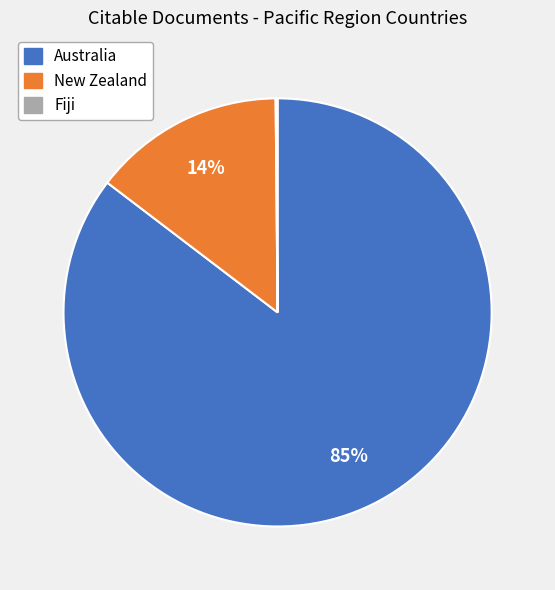

Is there any slice that represents more than half of the pie?

Yes